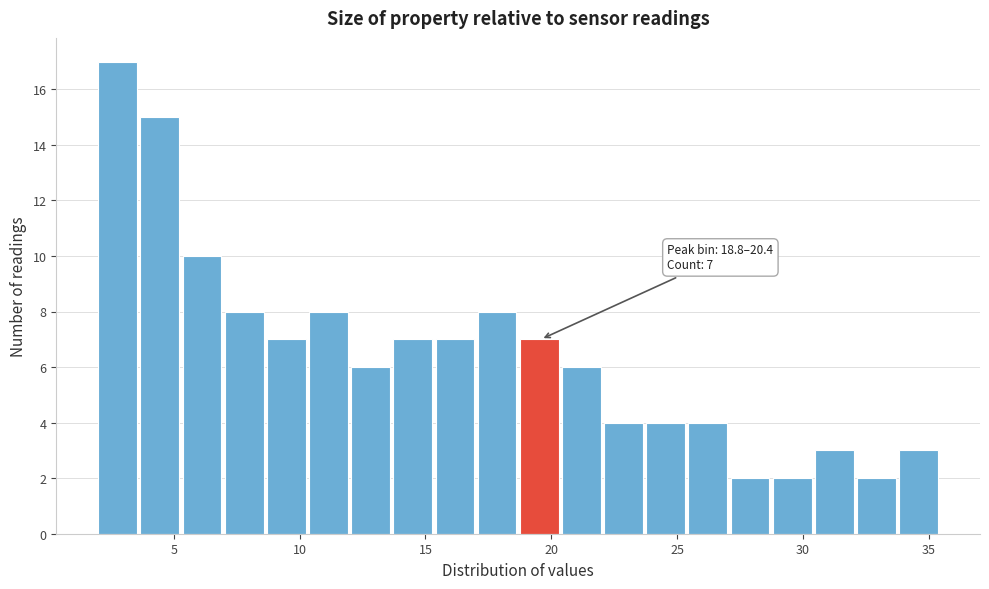

Read against the x-axis, roughly where is the centre of the tallest bar?

3.0